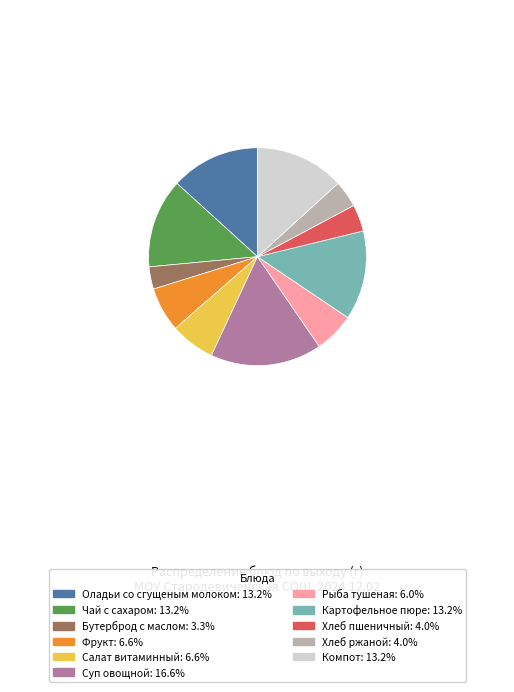

Combined, do Компот: 13.2% and Фрукт: 6.6% account for over 50%?

No